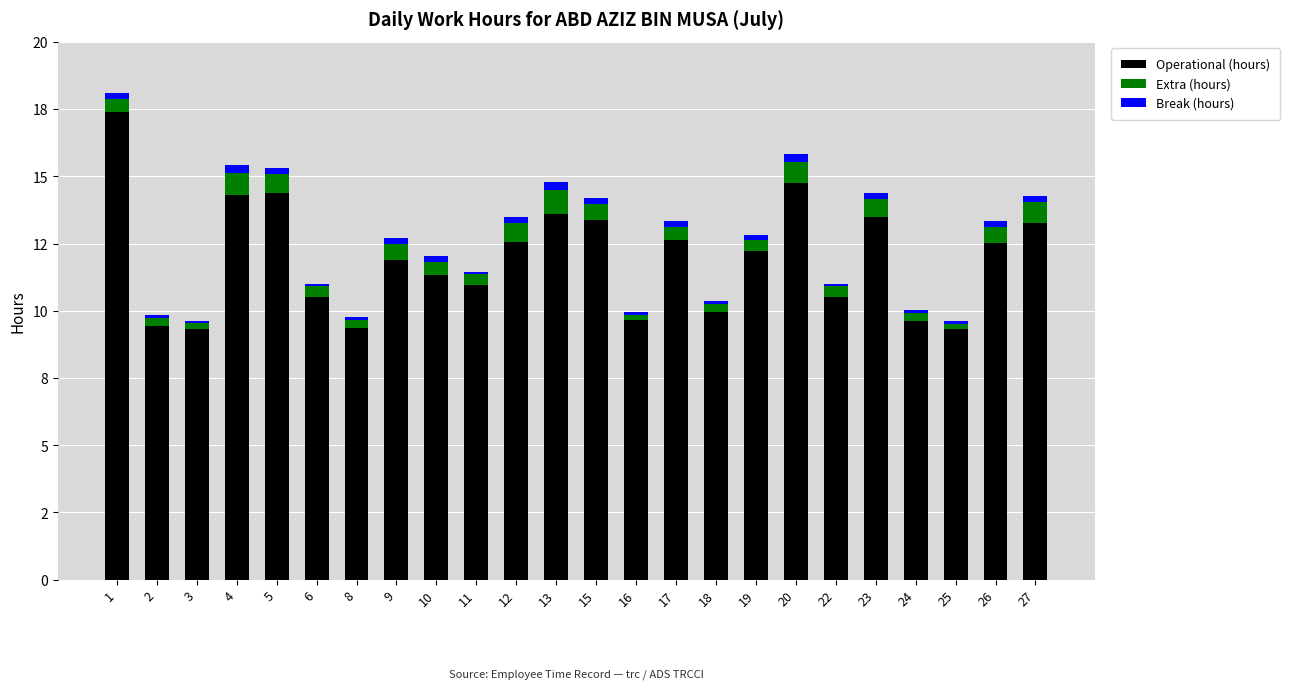

What is the value of the Operational (hours) bar at the 1st from the left?

17.4